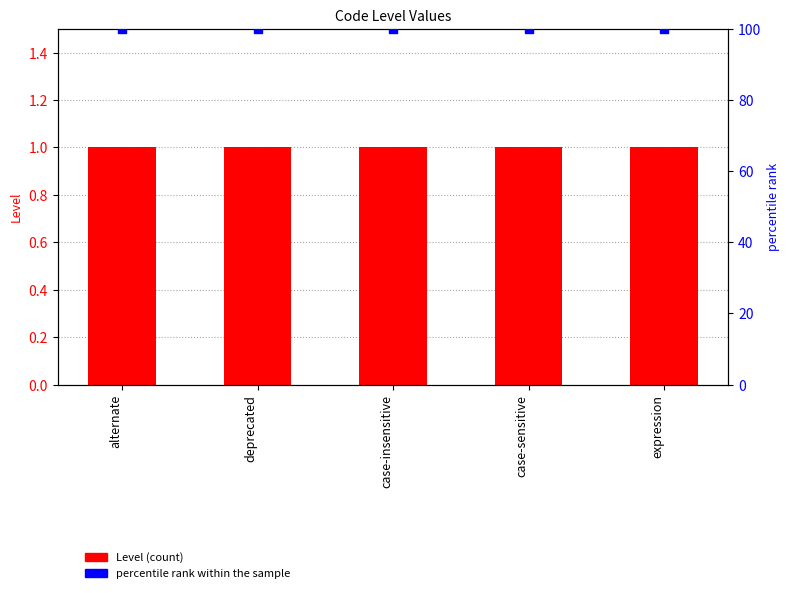

At which category is the sum across all series the highest?

alternate